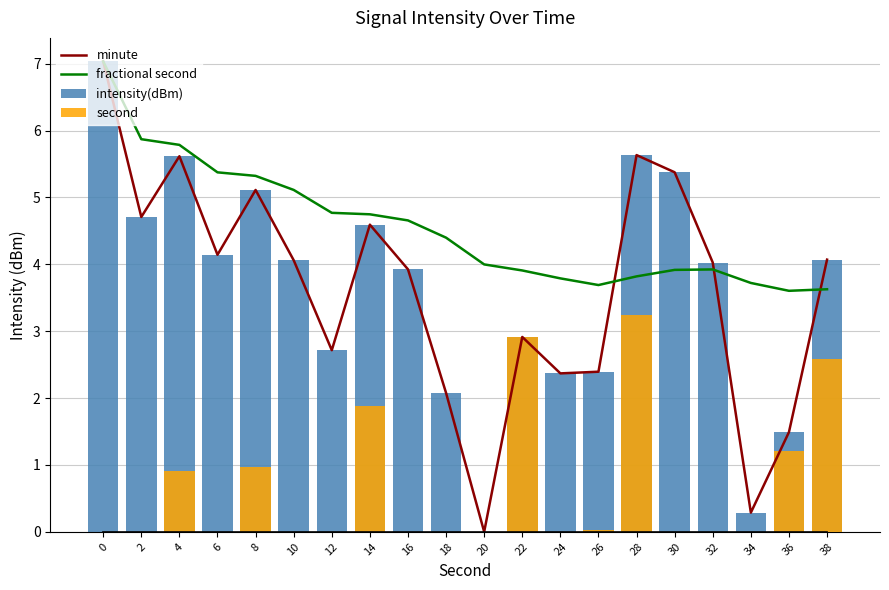

Count the number of categories in the chart.

20